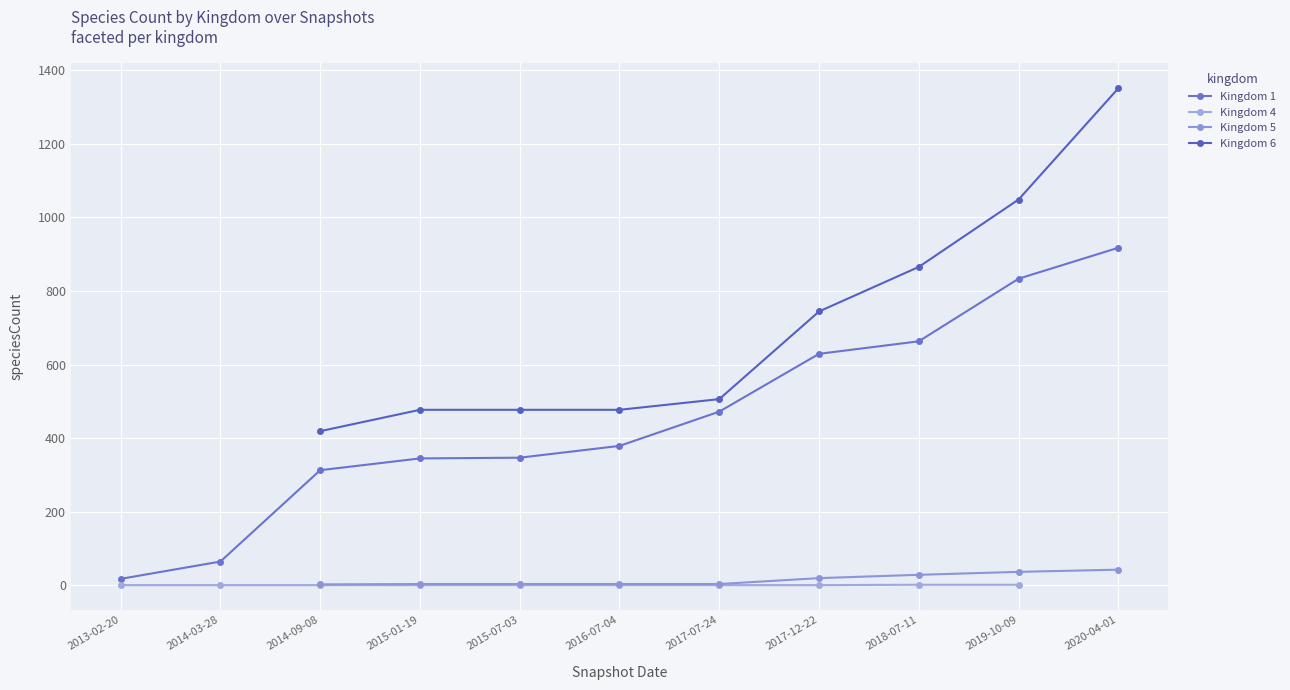

True or false: Kingdom 4 has a value of 1.0 at 2017-07-24.

True